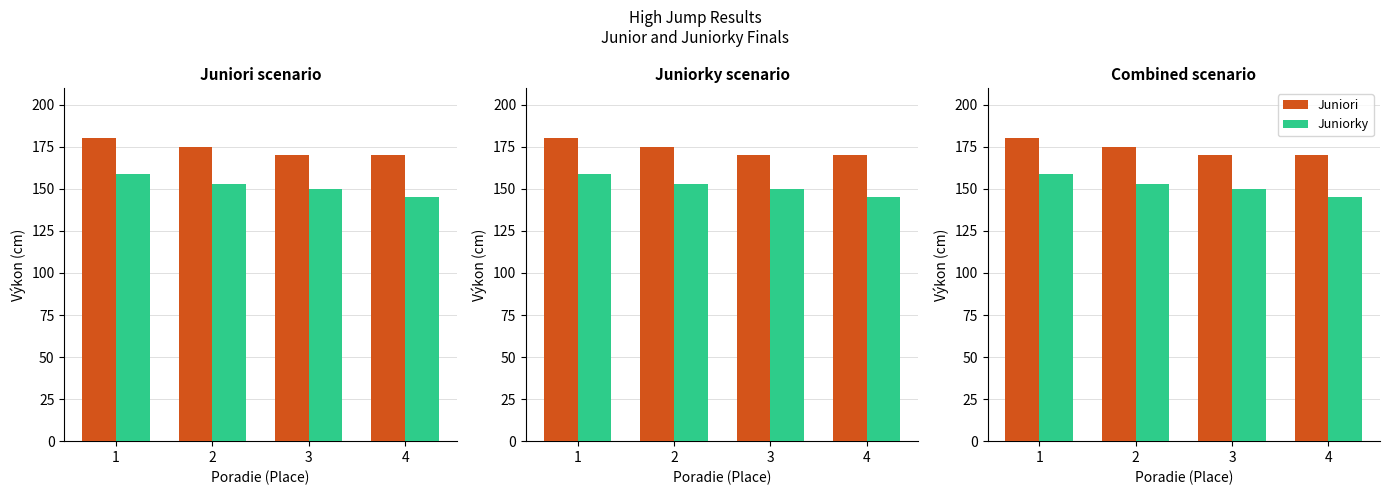

How many data points in Juniori are less than 175?

2